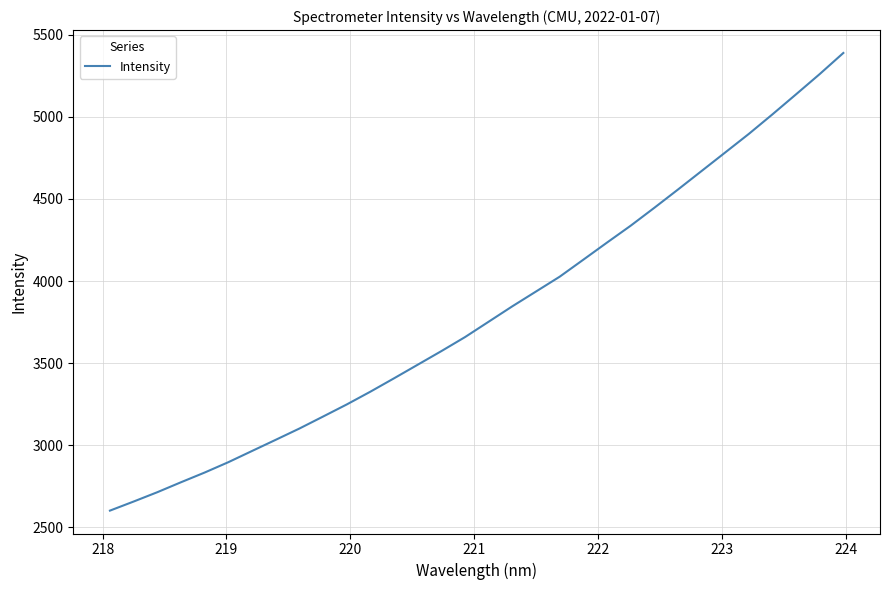

What is the greatest value displayed?

5388.6